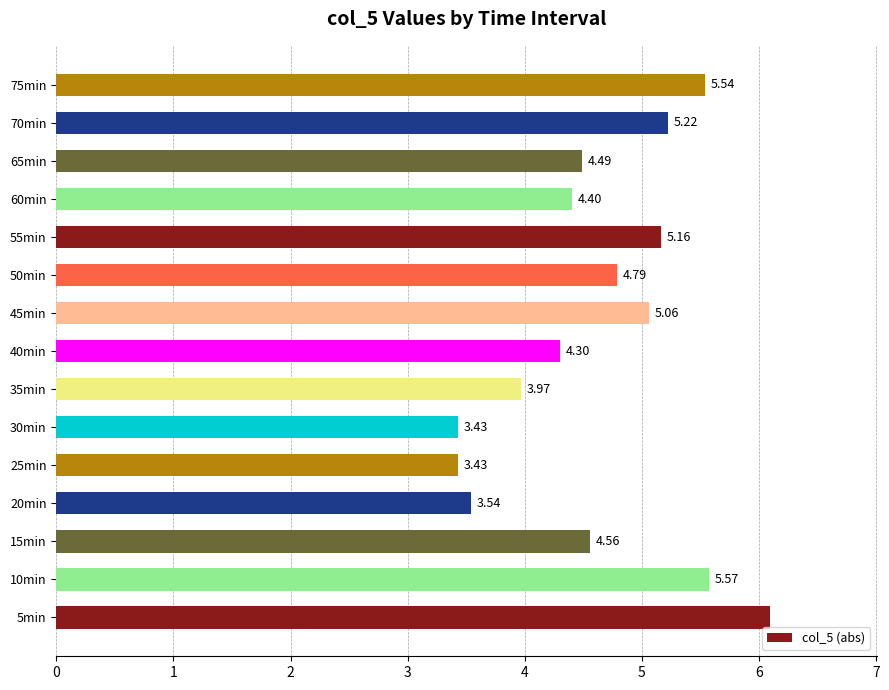

Between 50min and 55min, which is larger?

55min